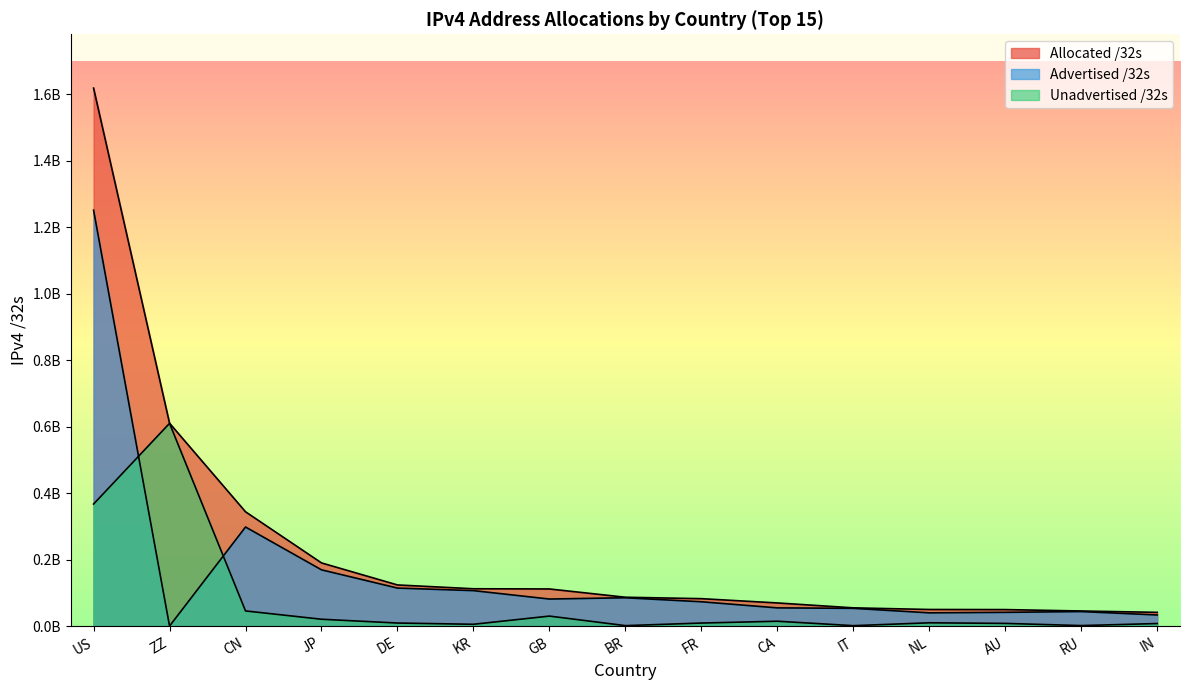

In Advertised /32s, how many points are lower than both neighbors (excluding endpoints)?

3